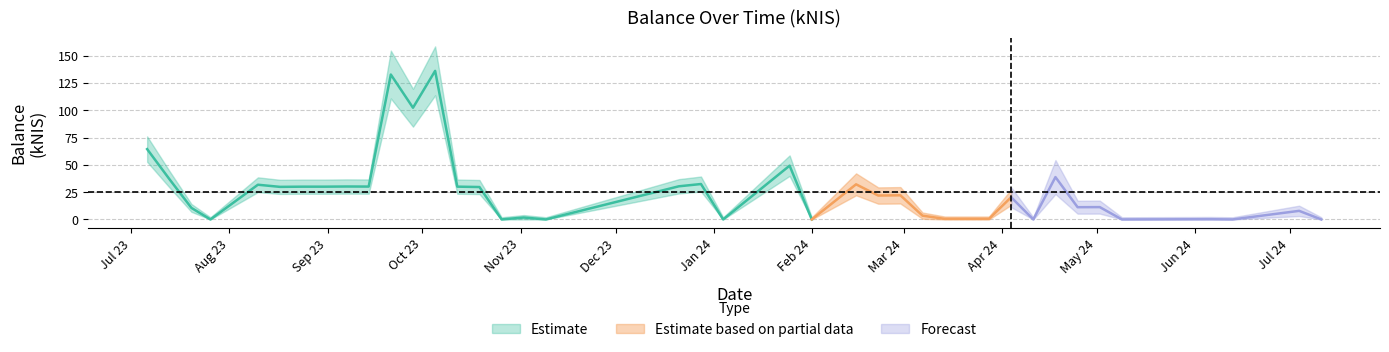

True or false: the data shows 11.2 at 2024-04-25.

True